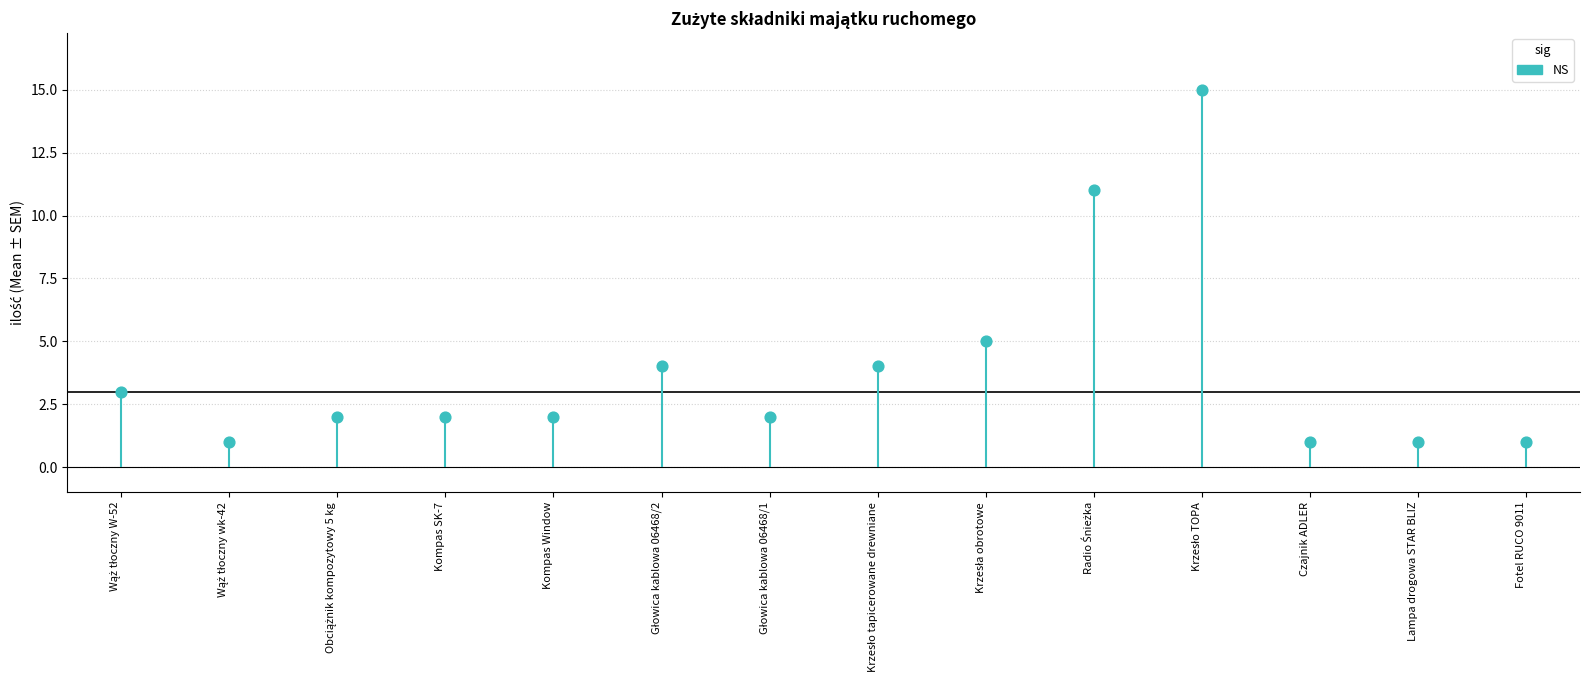

Between Kompas Window and Krzesła obrotowe, which is larger?

Krzesła obrotowe